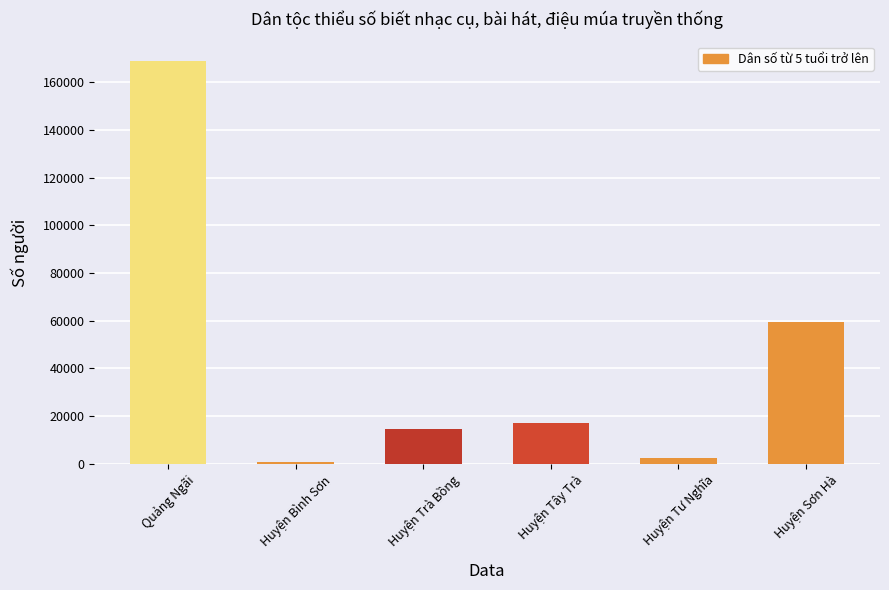

At which category does the chart reach its minimum across all series?

Huyện Bình Sơn